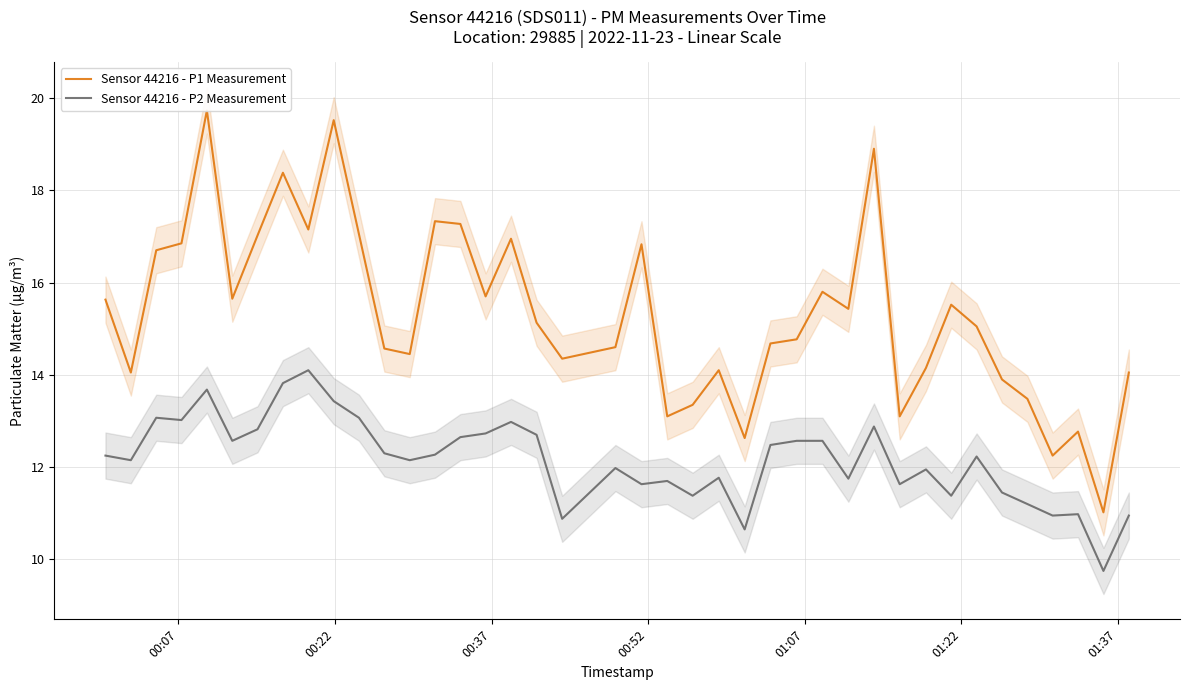

What is the lowest value of the Sensor 44216 - P2 Measurement series?

9.8